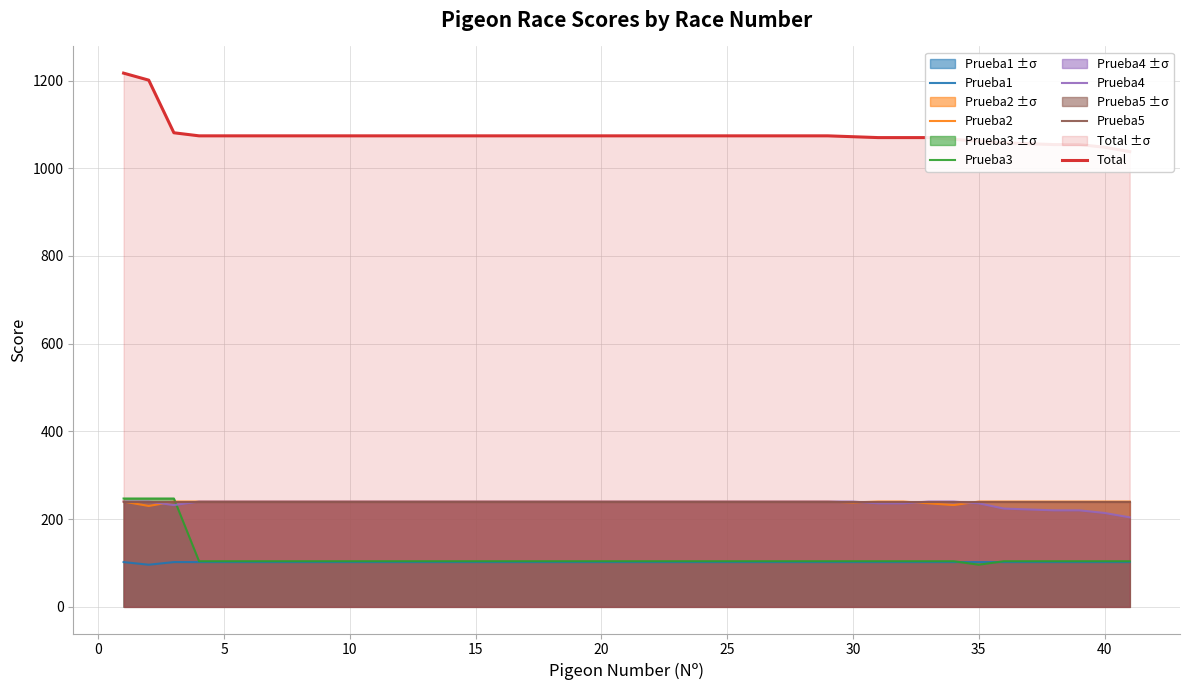

True or false: Prueba3 and Total cross at least once.

False